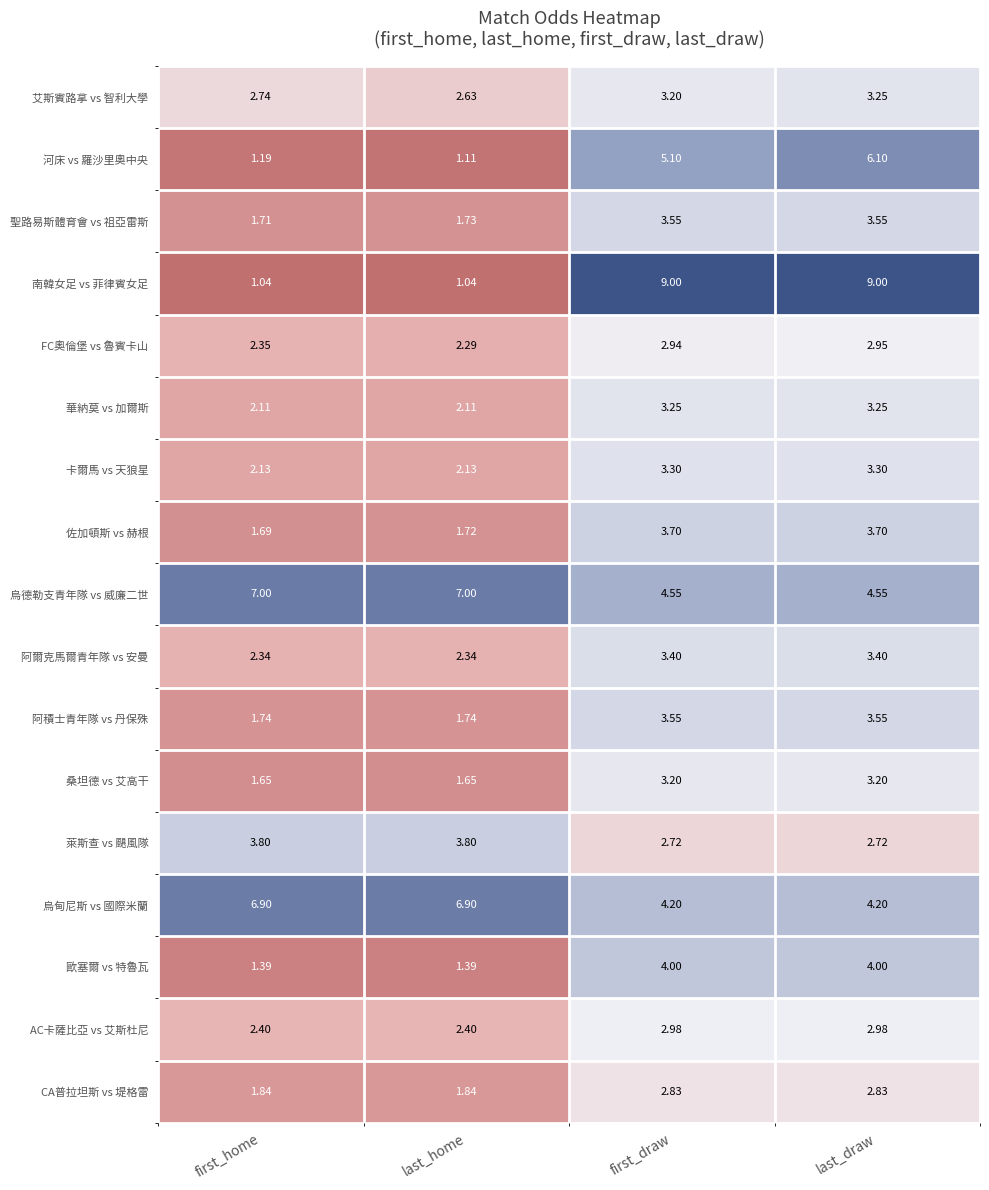

Which series has the largest range (max minus min)?

南韓女足 vs 菲律賓女足